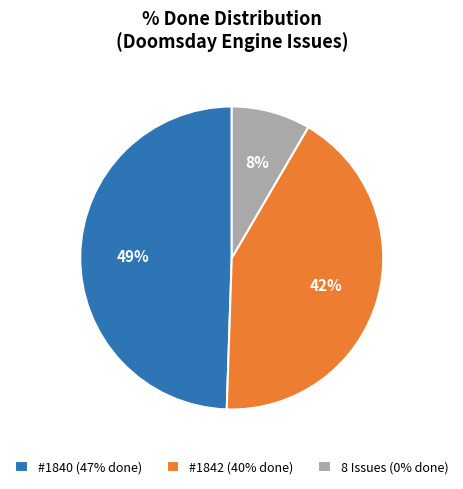

Is it true that #1840 (47% done) is 49% of the pie?

True